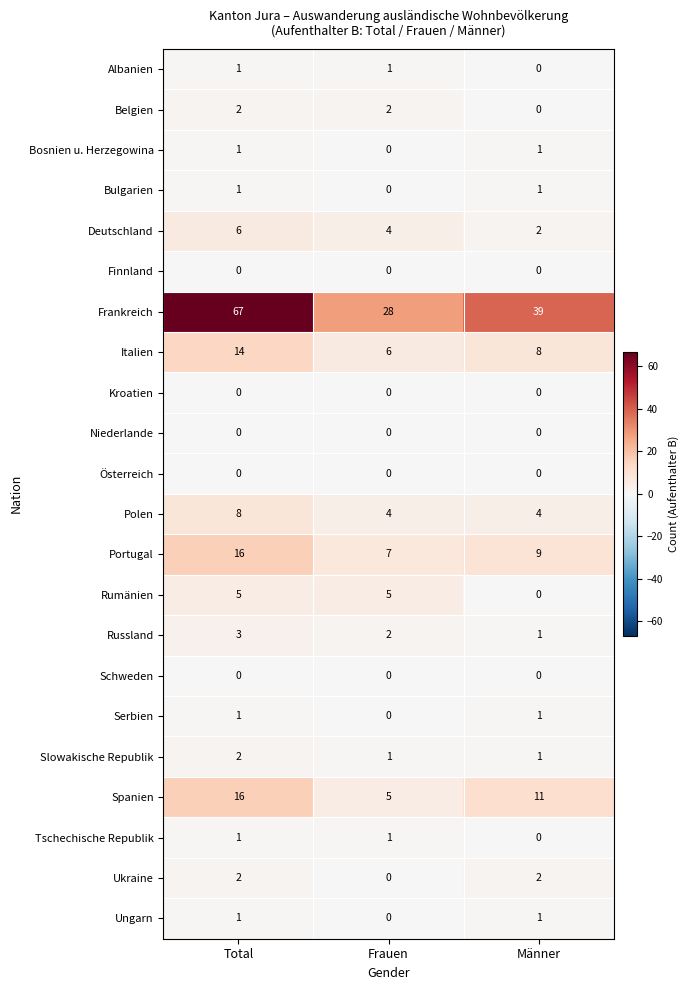

What is the sum of the Ukraine values at Männer and Total?

4